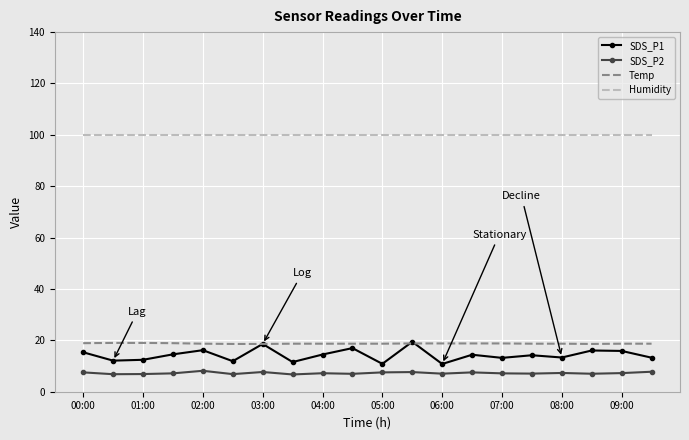

True or false: SDS_P2 and SDS_P1 cross at least once.

False